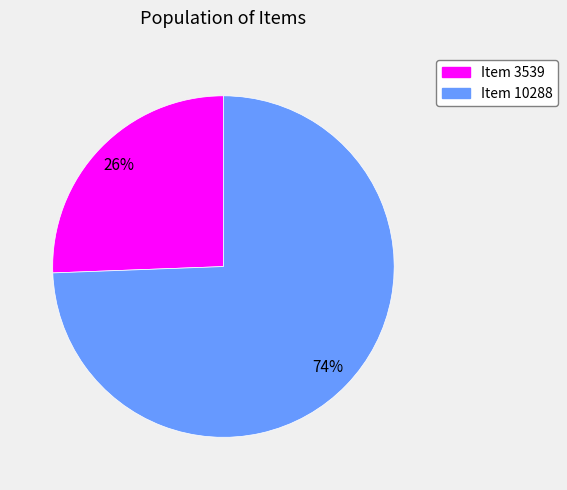

Count the number of slices in the pie.

2